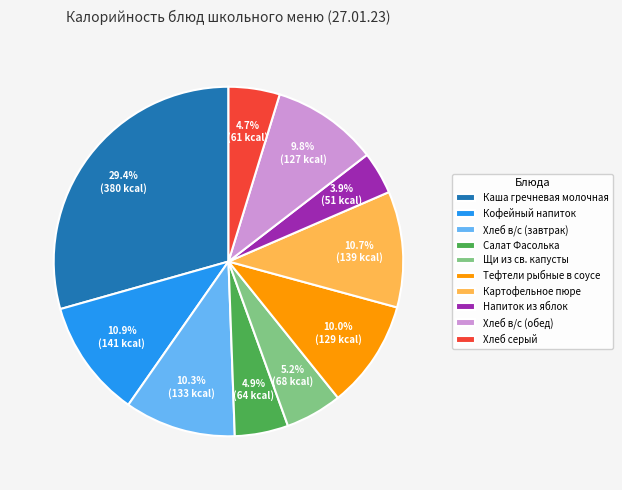

Do Хлеб в/с (завтрак) and Картофельное пюре together represent more than half of the pie?

No